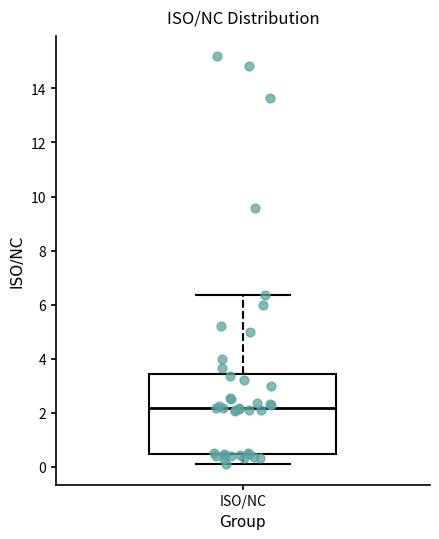

Transcribe this box plot: give where the median line is, the range the box spans, and where the two whiskers end, as read against the y-axis. The values are not printed on the chart, so give them approximately, as read against the axis.

median 2.2, box 0.4 to 3.4, whiskers 0.0 to 6.4